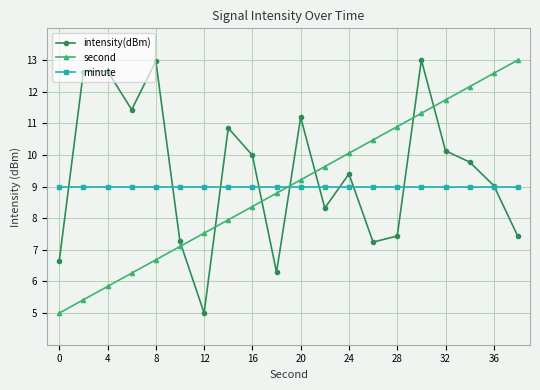

How many interior local peaks does the intensity(dBm) series have?

6